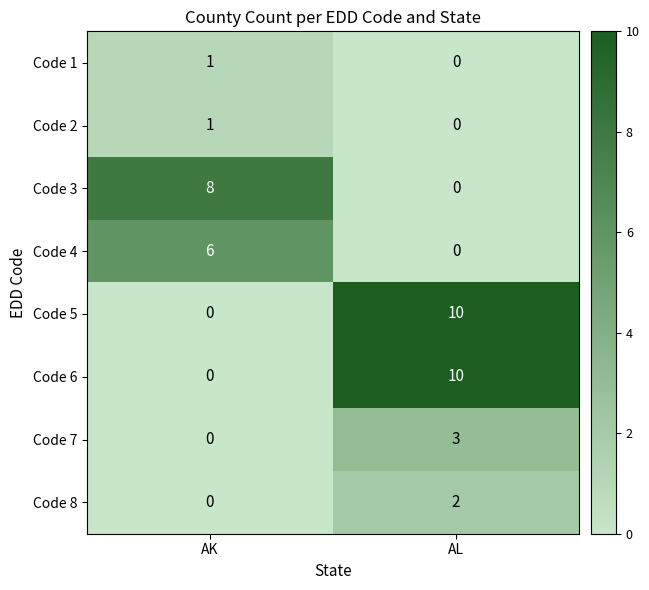

True or false: Code 8 has a value of 1 at AL.

False